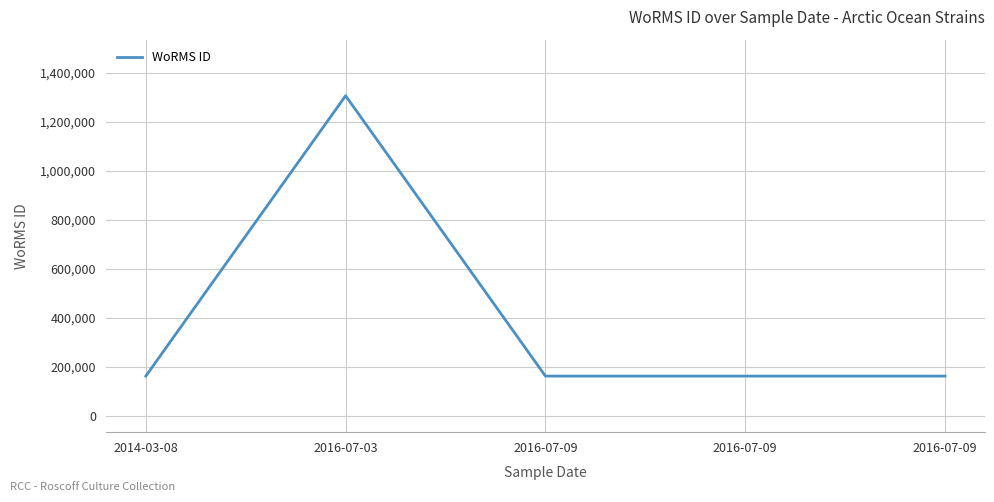

What is the sum of the values at 2016-07-09 and 2016-07-09?

325854